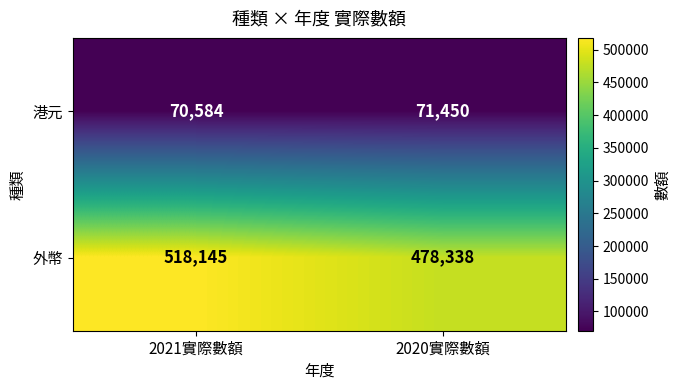

Rank the series by their maximum value, from highest to lowest.

外幣, 港元